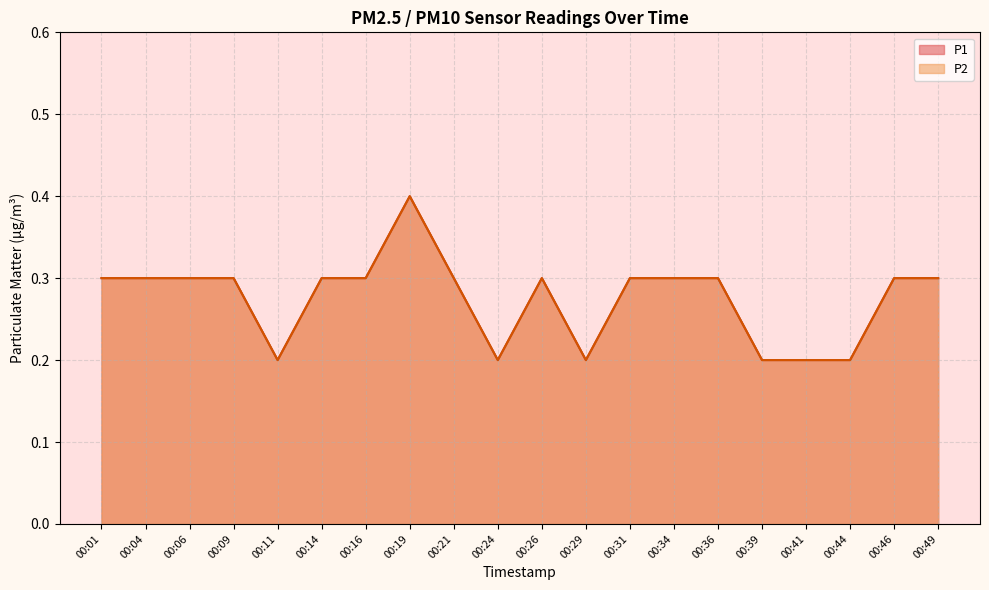

At which category does P2 reach its first local peak?

00:19